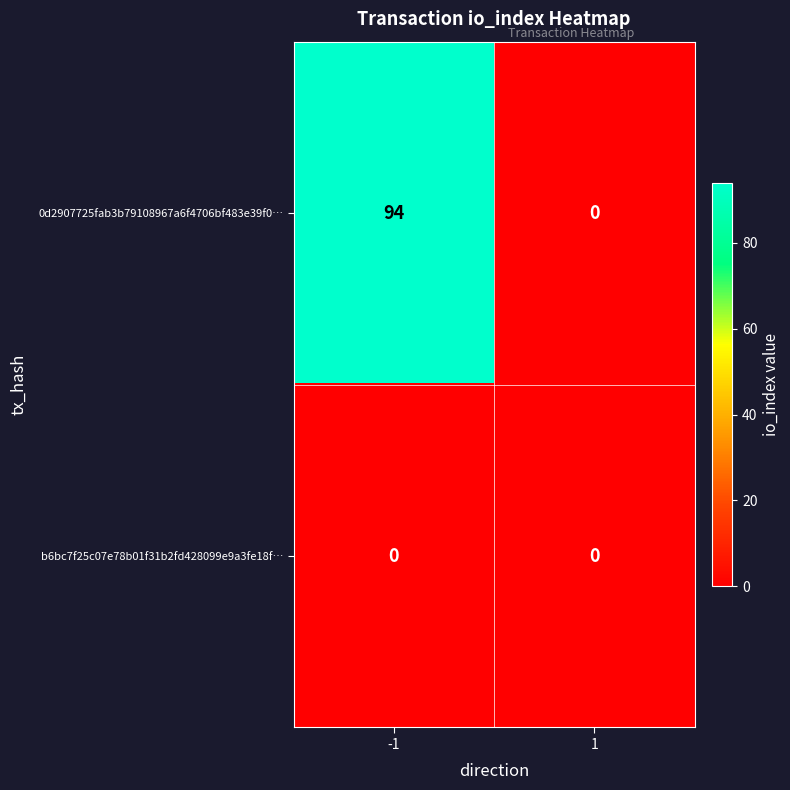

Is it true that 0d2907725fab3b79108967a6f4706bf483e39f0… equals 42 at 1?

False